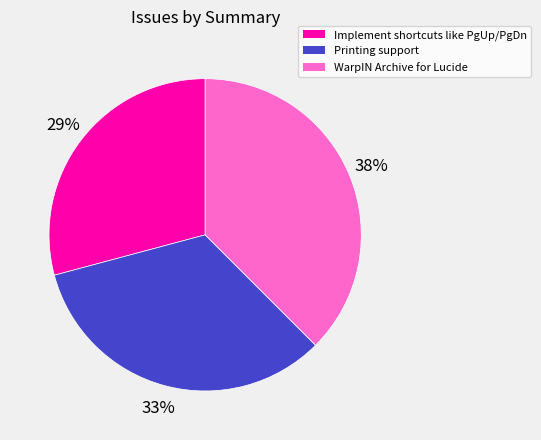

To the nearest percent, what is the average slice percentage?

33%